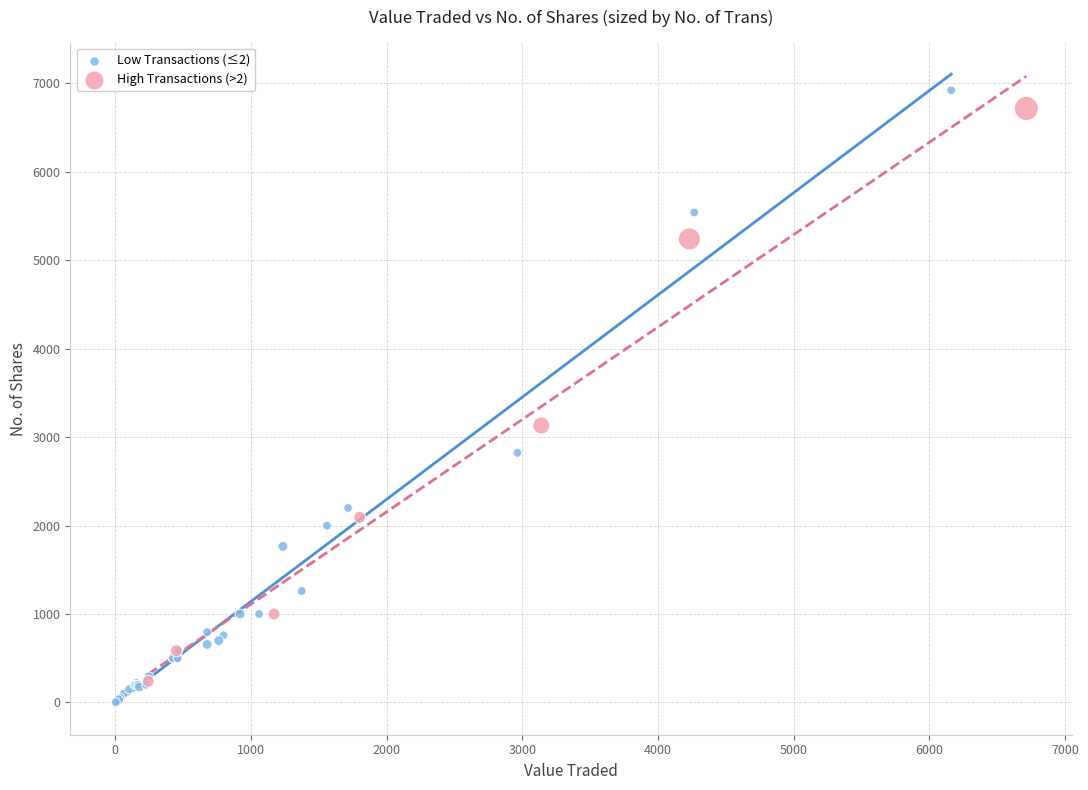

Which series has the widest spread of Y values?

Low Transactions (≤2)